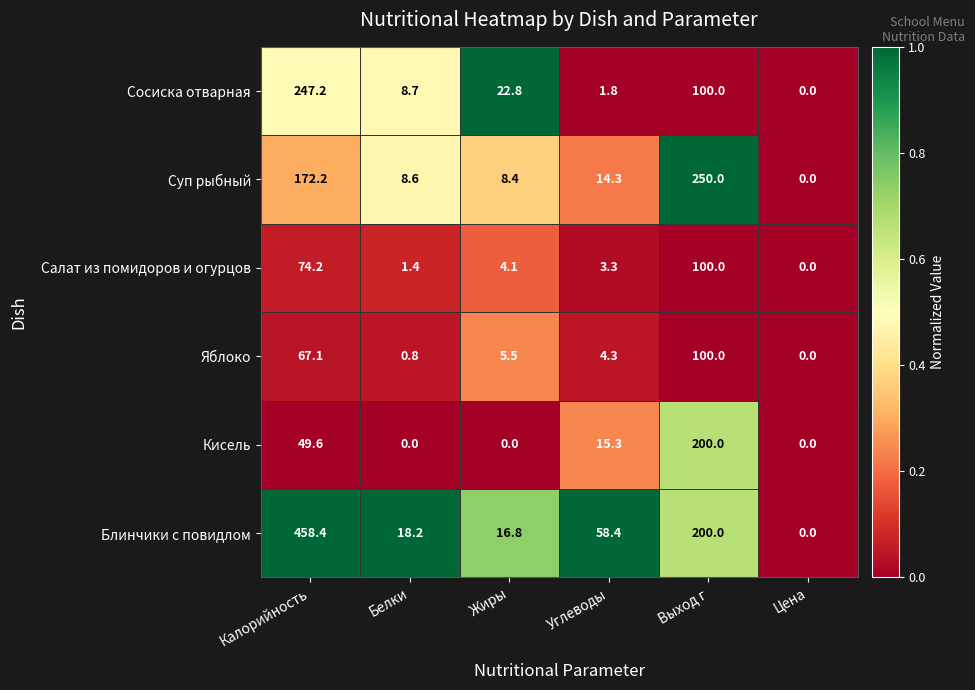

Which series has the largest range (max minus min)?

Блинчики с повидлом